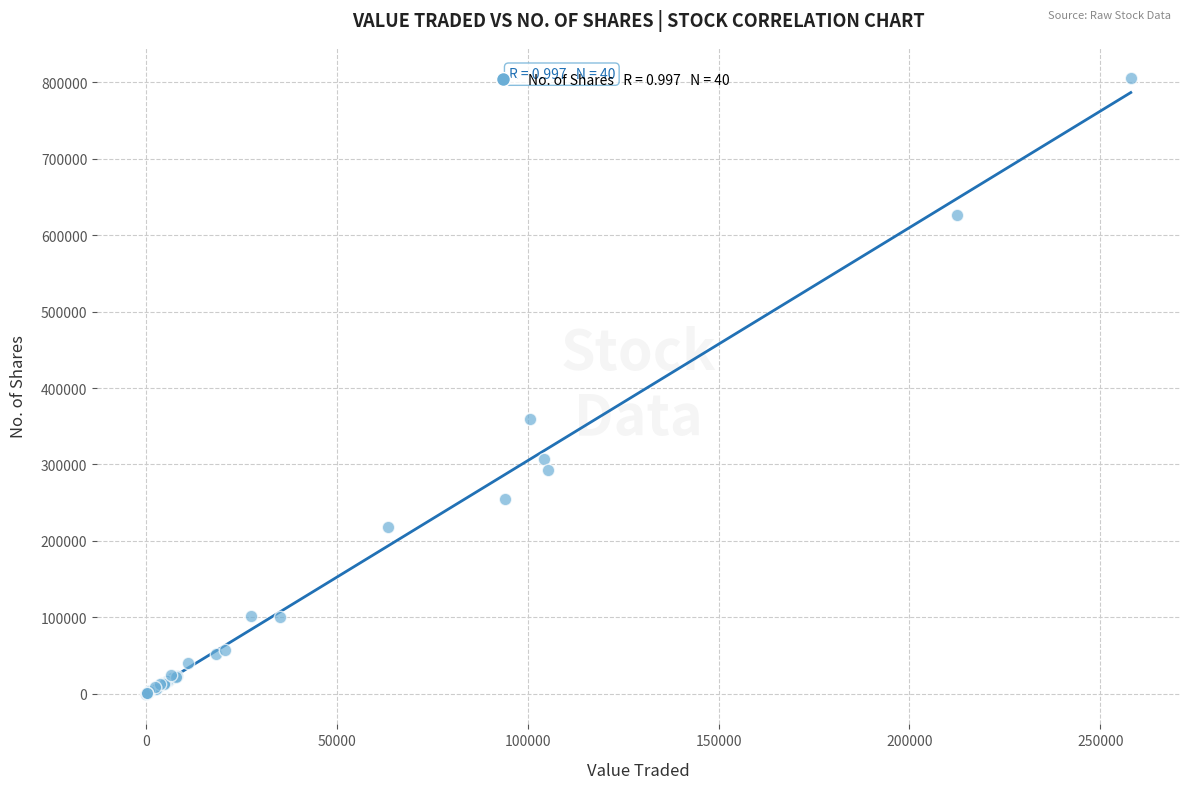

What Y value in the scatter plot is closest to 403183?

359062